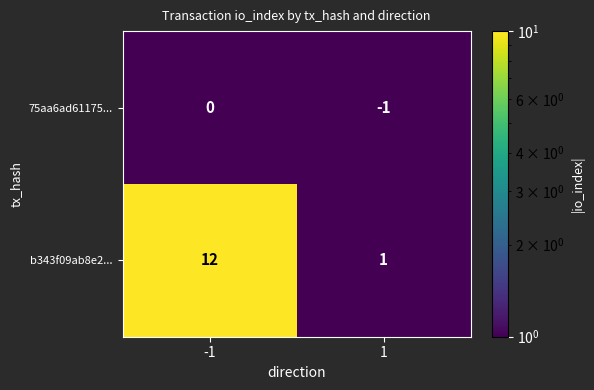

The b343f09ab8e2... series shows 7 at -1. True or false?

False